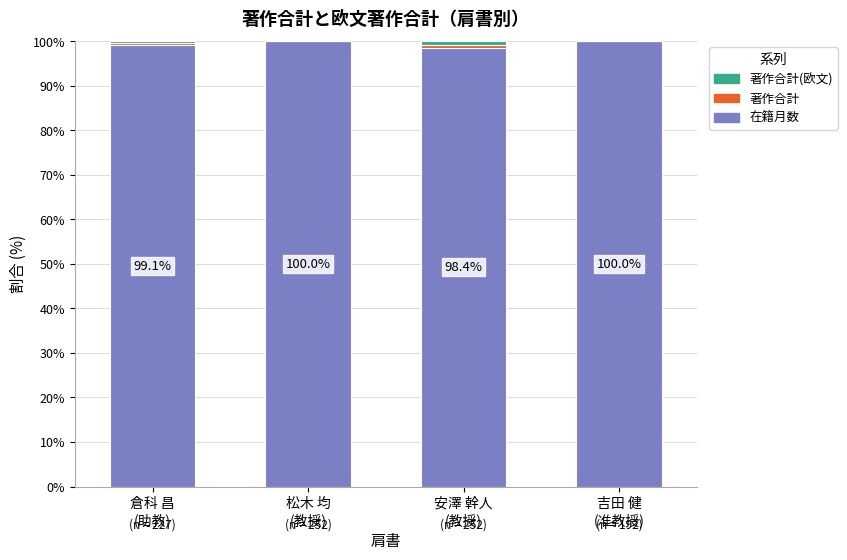

How many distinct data groups are displayed?

3